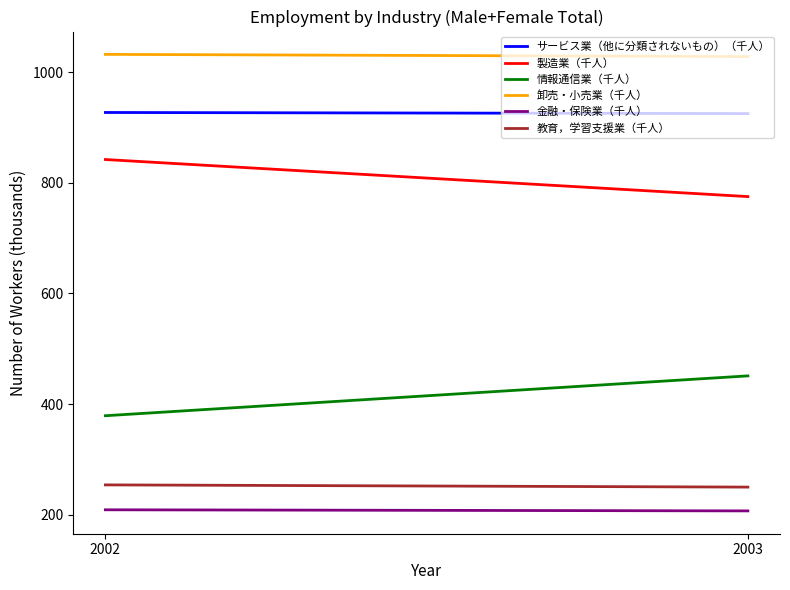

Reading left to right, list all the values displayed in this chart.

サービス業（他に分類されないもの）（千人）: 2002=927	2003=925
製造業（千人）: 2002=842	2003=775
情報通信業（千人）: 2002=379	2003=451
卸売・小売業（千人）: 2002=1032	2003=1028
金融・保険業（千人）: 2002=209	2003=207
教育，学習支援業（千人）: 2002=254	2003=250